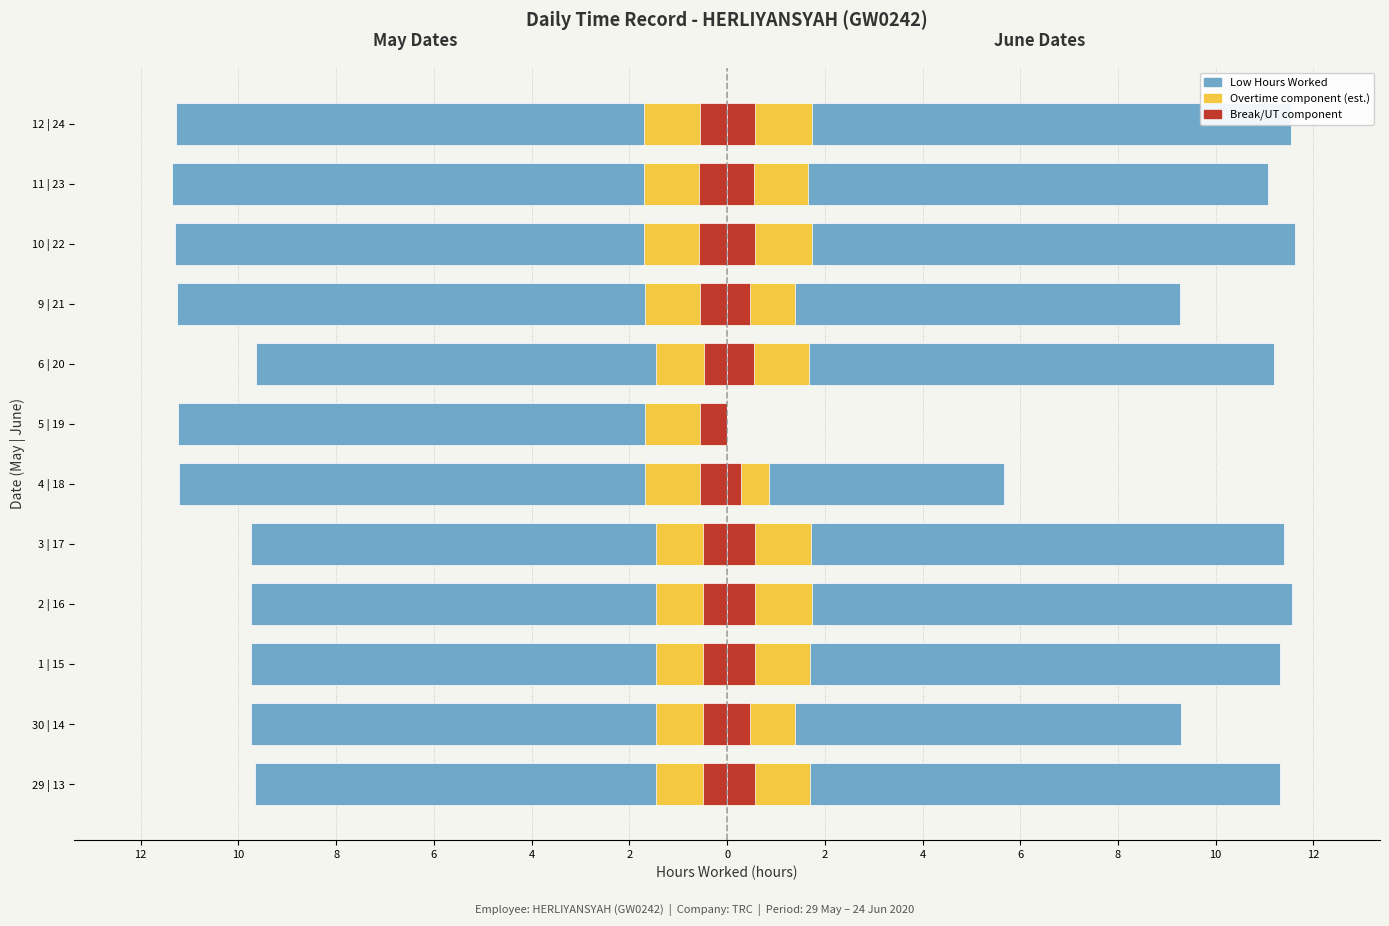

Which has a higher value, 2 | 16 or 3 | 17?

2 | 16